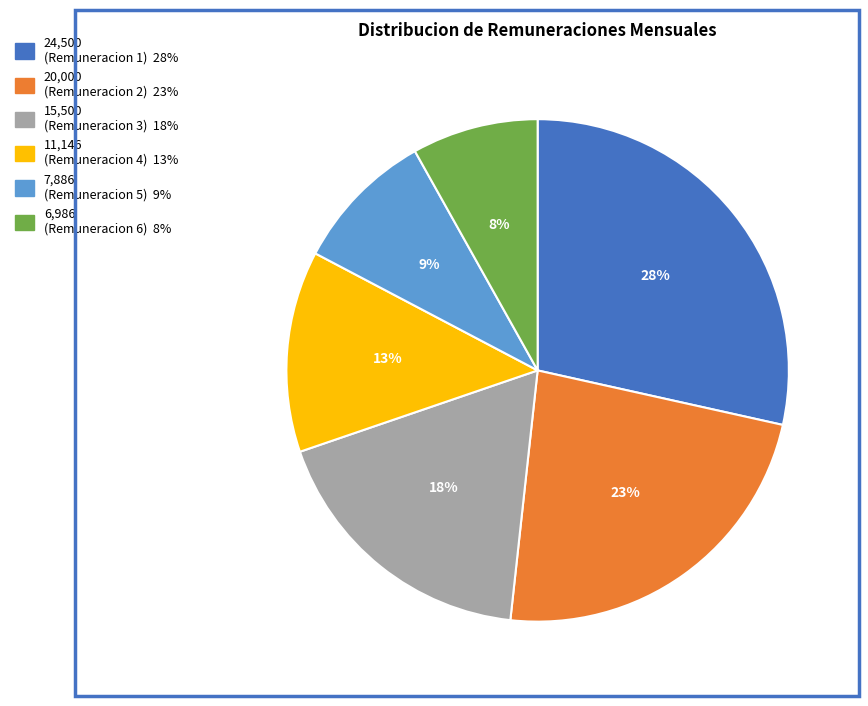

Does any single category account for the majority?

No